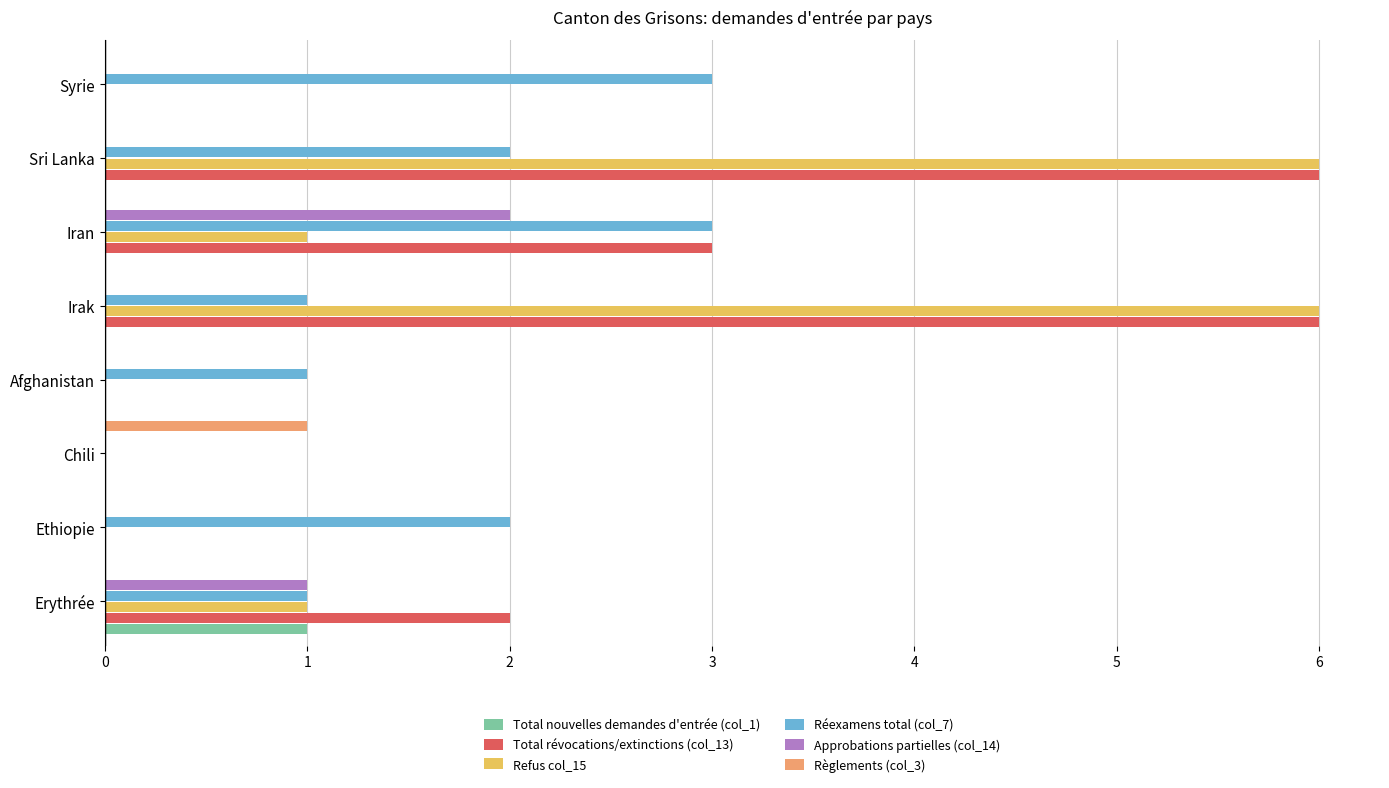

Which series changed the most between Chili and Syrie?

Réexamens total (col_7)